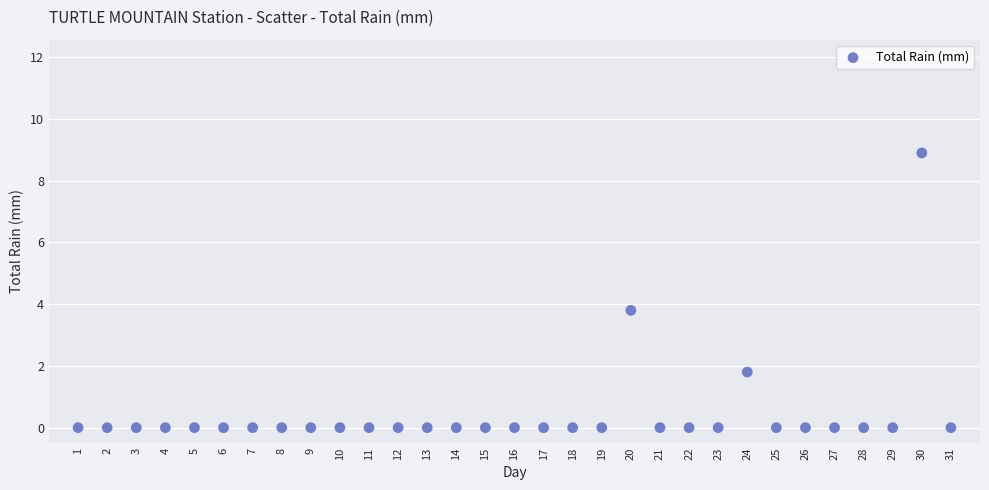

What Y value in the scatter plot is closest to 4?

3.8